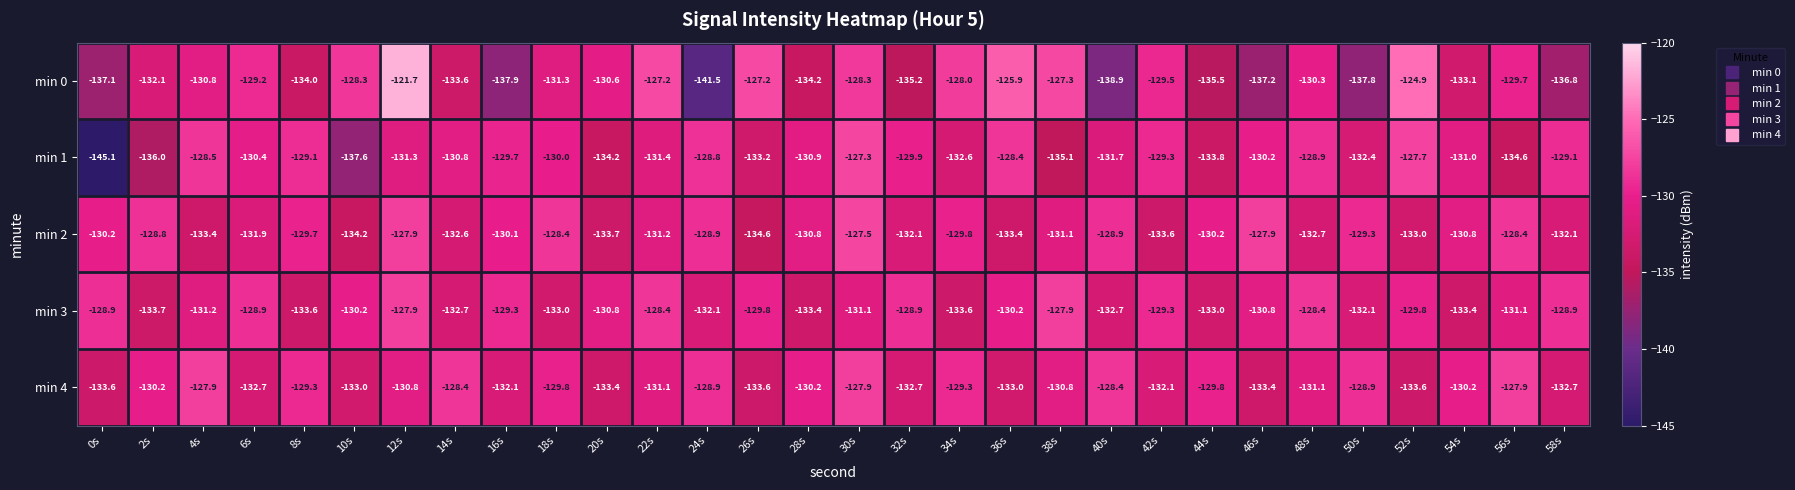

What is the difference between the maximum and minimum values in the min 2 series?

7.1